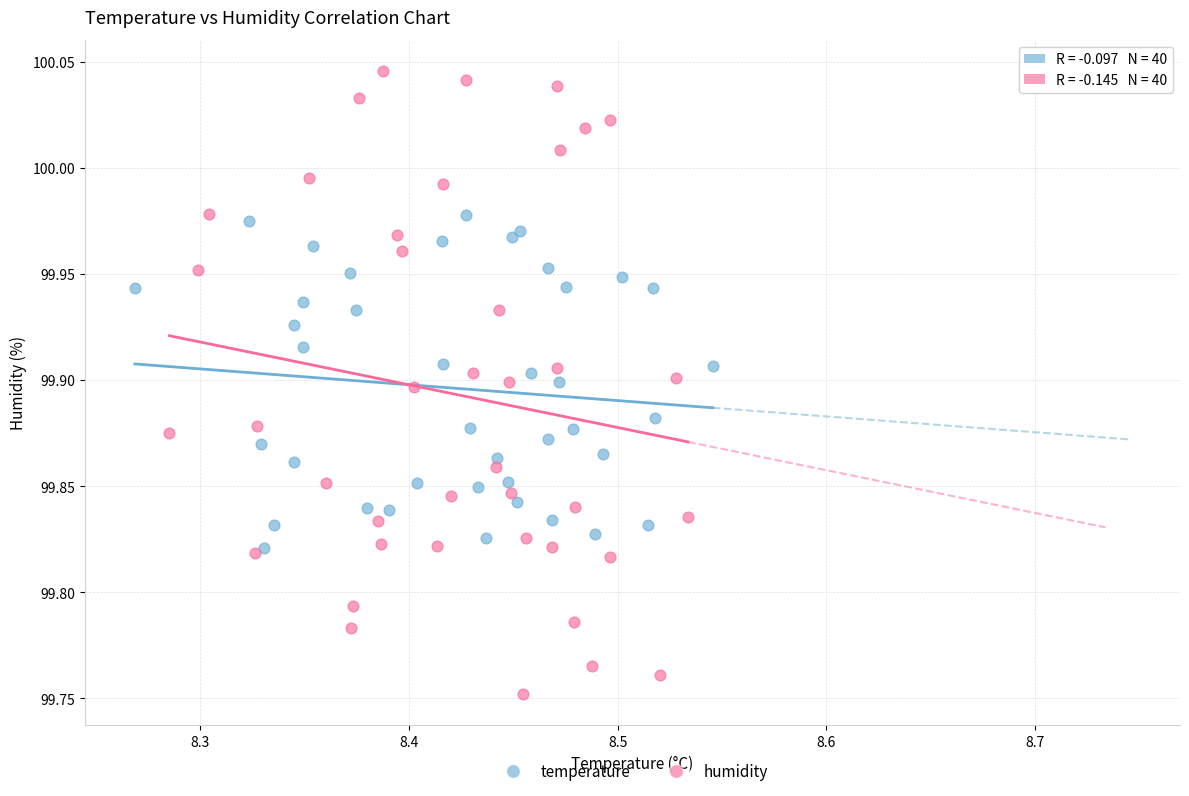

Which series has the widest spread of Y values?

humidity